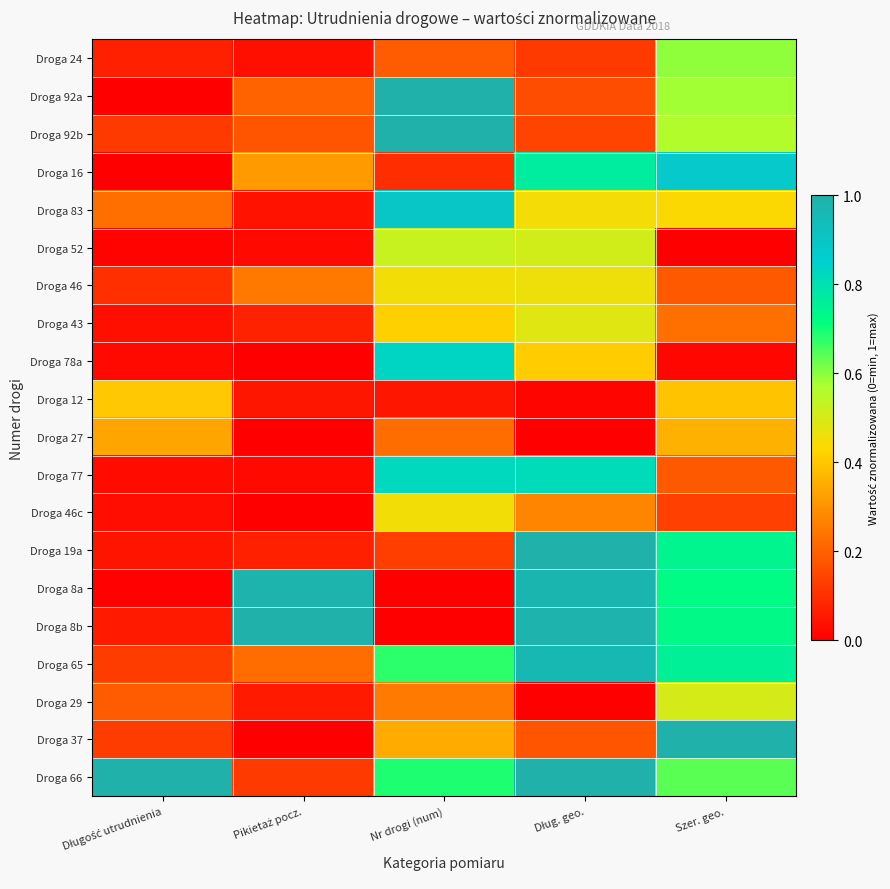

At which category does the chart reach its minimum across all series?

Długość utrudnienia